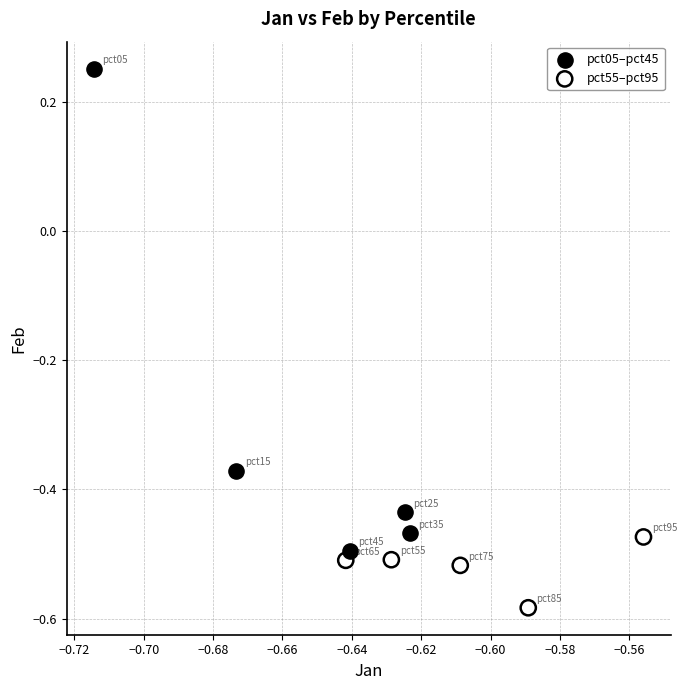

Which series has the widest spread of Y values?

pct05–pct45